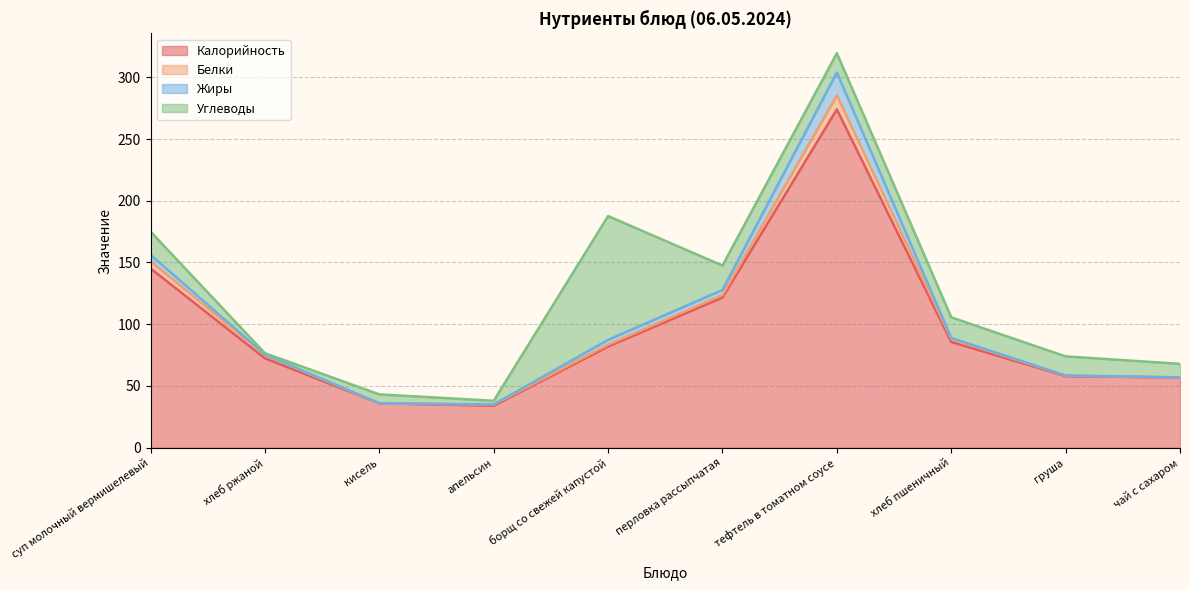

Is it true that Жиры equals 18.5 at тефтель в томатном соусе?

True